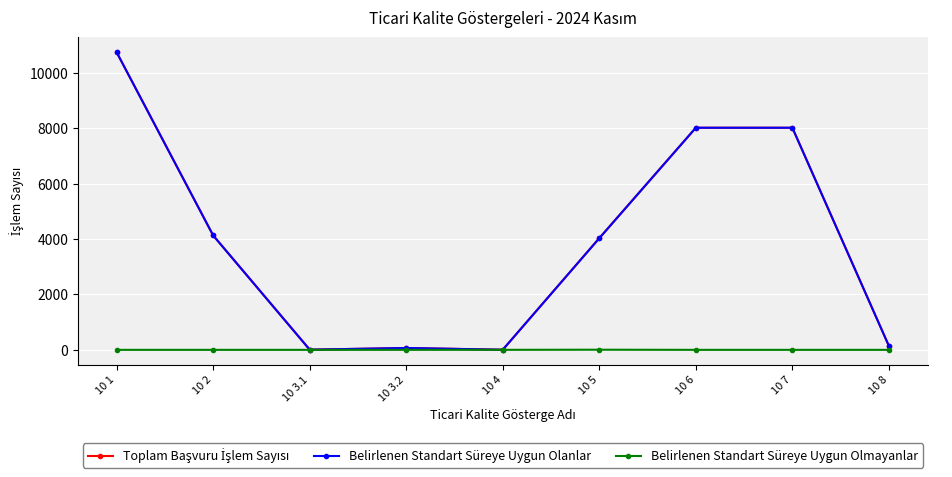

What is the highest value of the Belirlenen Standart Süreye Uygun Olanlar series?

10749